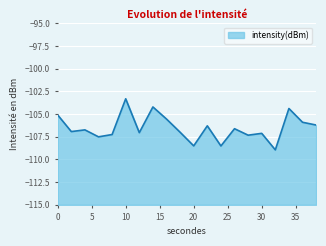

How many points are lower than both their immediate neighbors (excluding endpoints)?

7